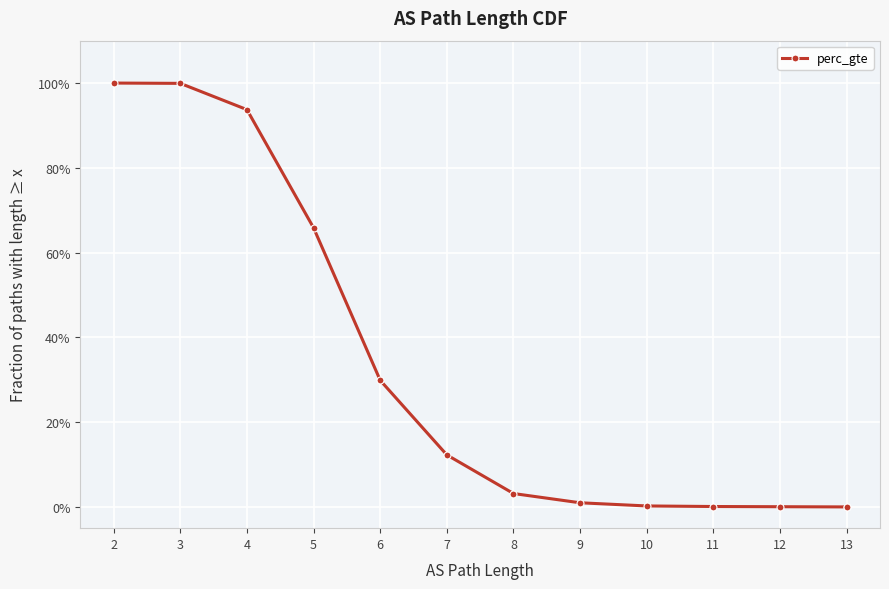

What is the difference between the values at 3 and 11?

1.0